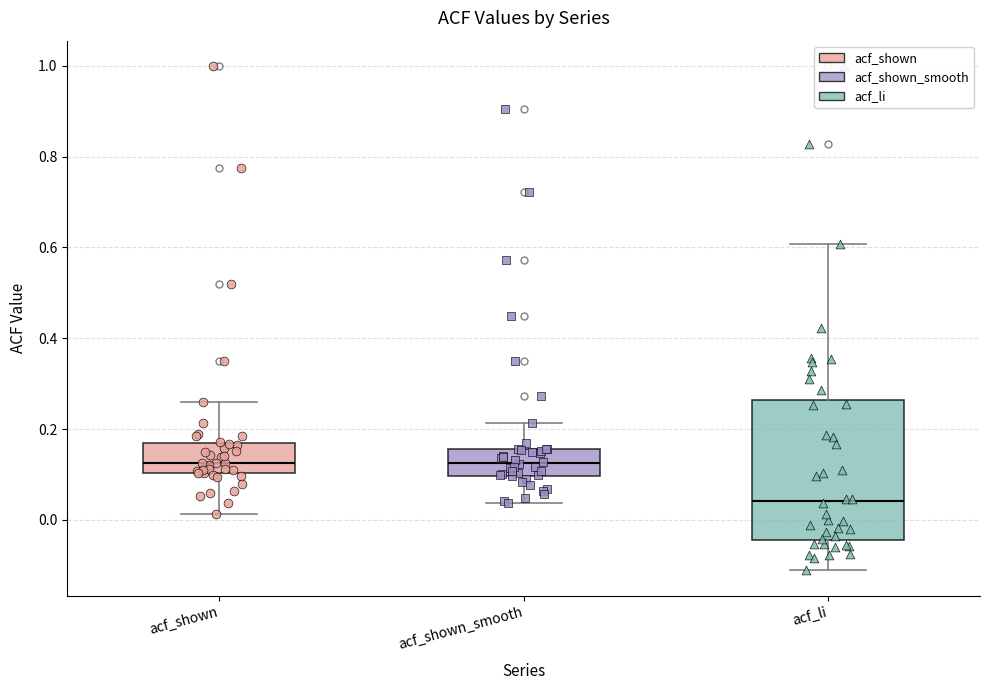

Which box is the tallest, from its lower edge to its upper edge?

acf_li